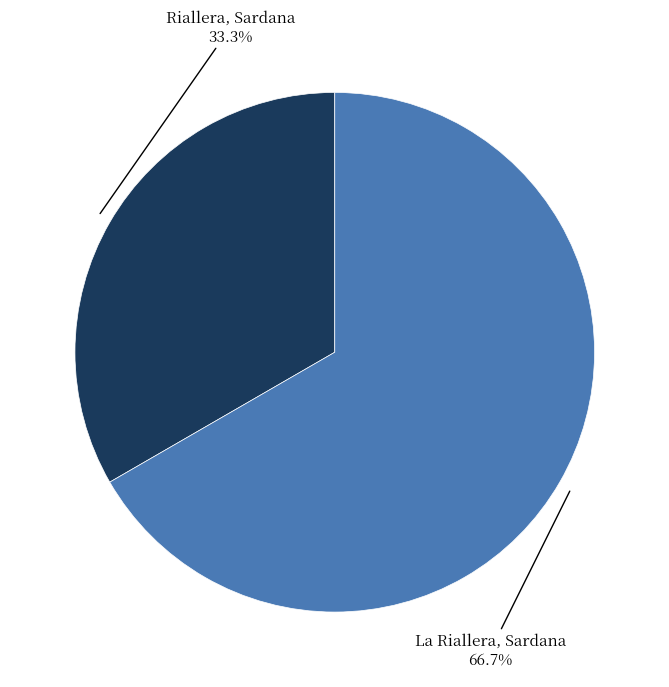

Is there any slice that represents more than half of the pie?

Yes